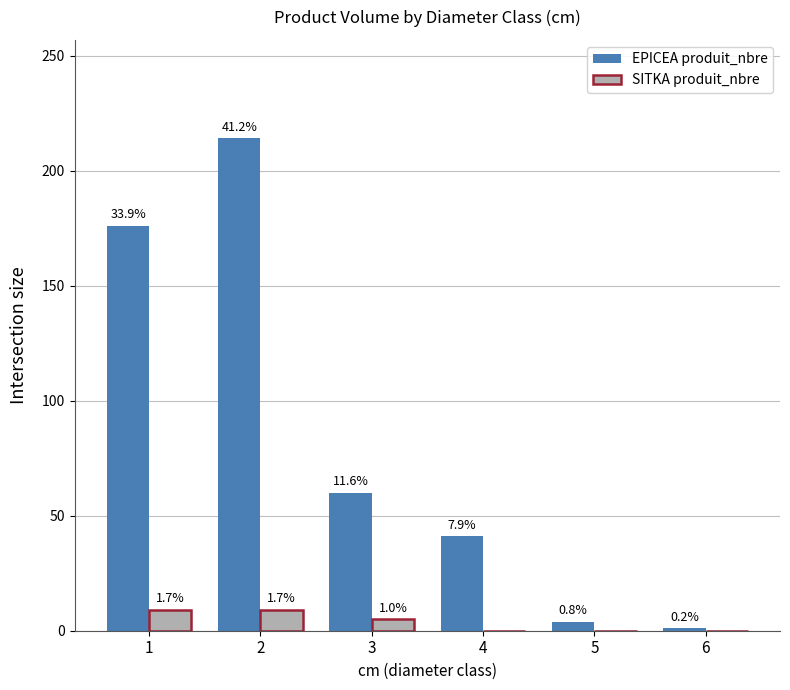

At which category is the sum across all series the highest?

2